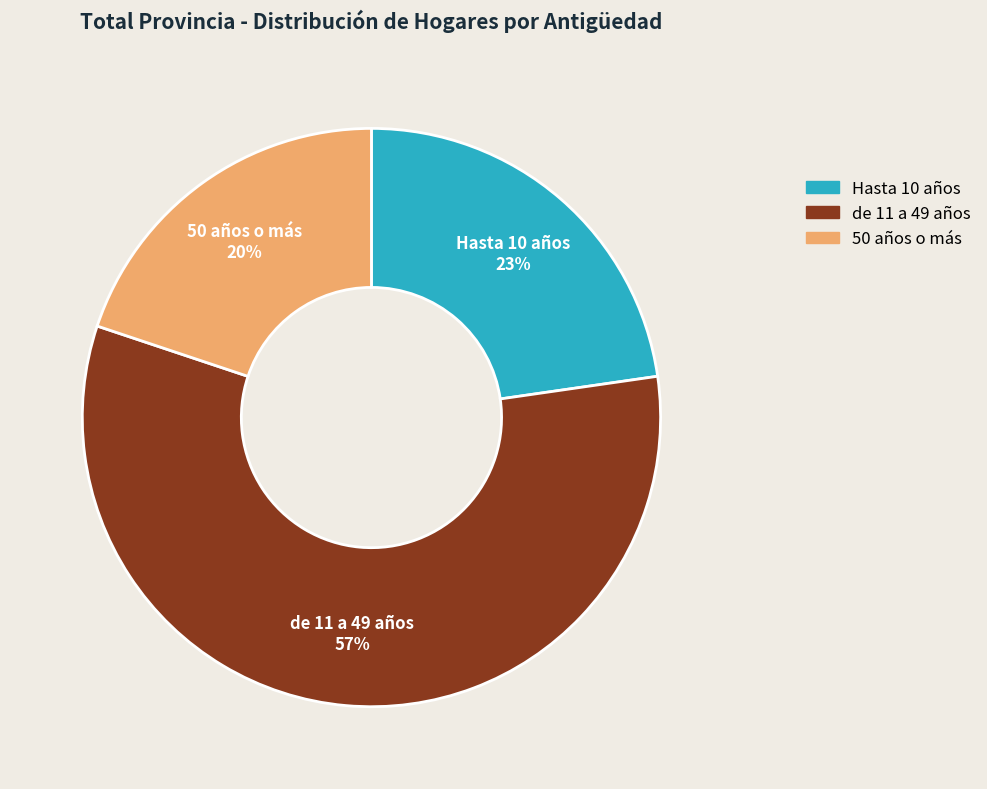

How many segments does this pie chart have?

3